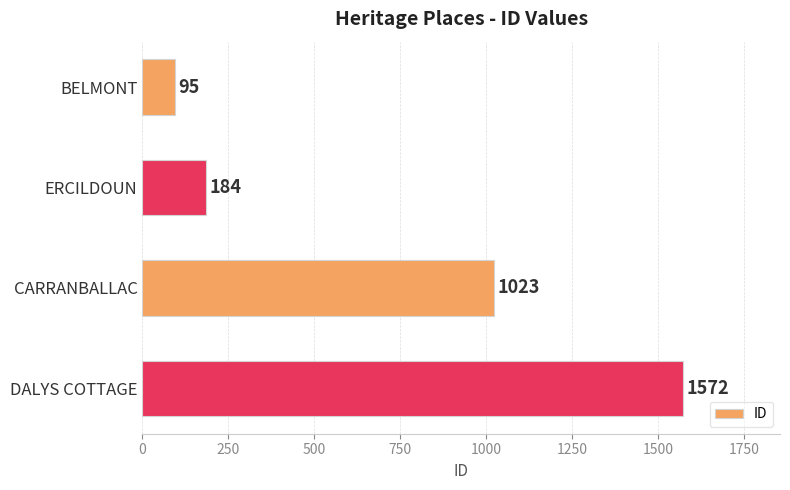

What is the value of the 3rd bar from the top?

1023